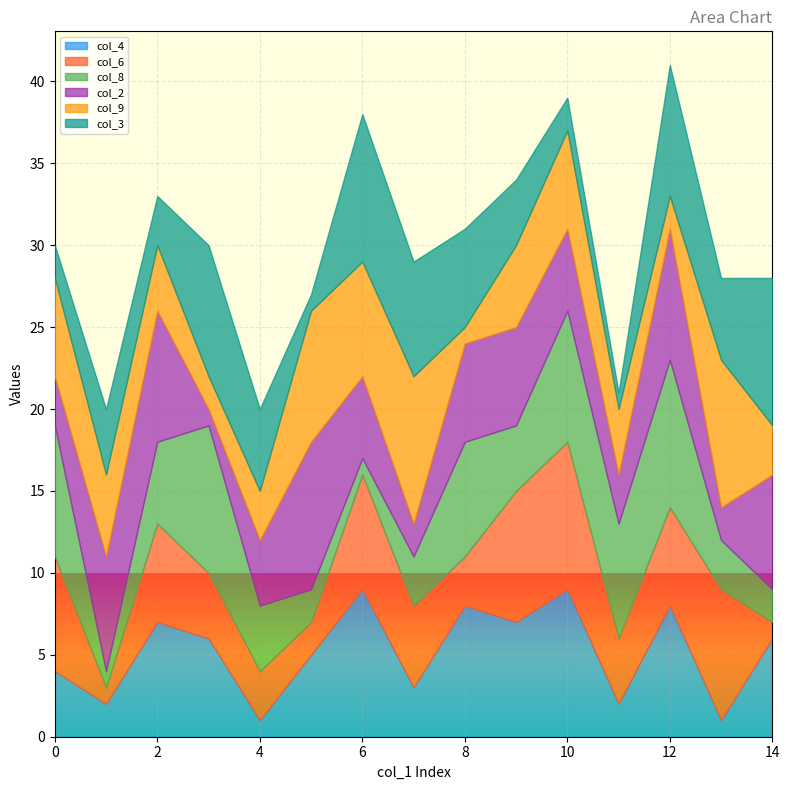

What is the total value across all series at 0?

30